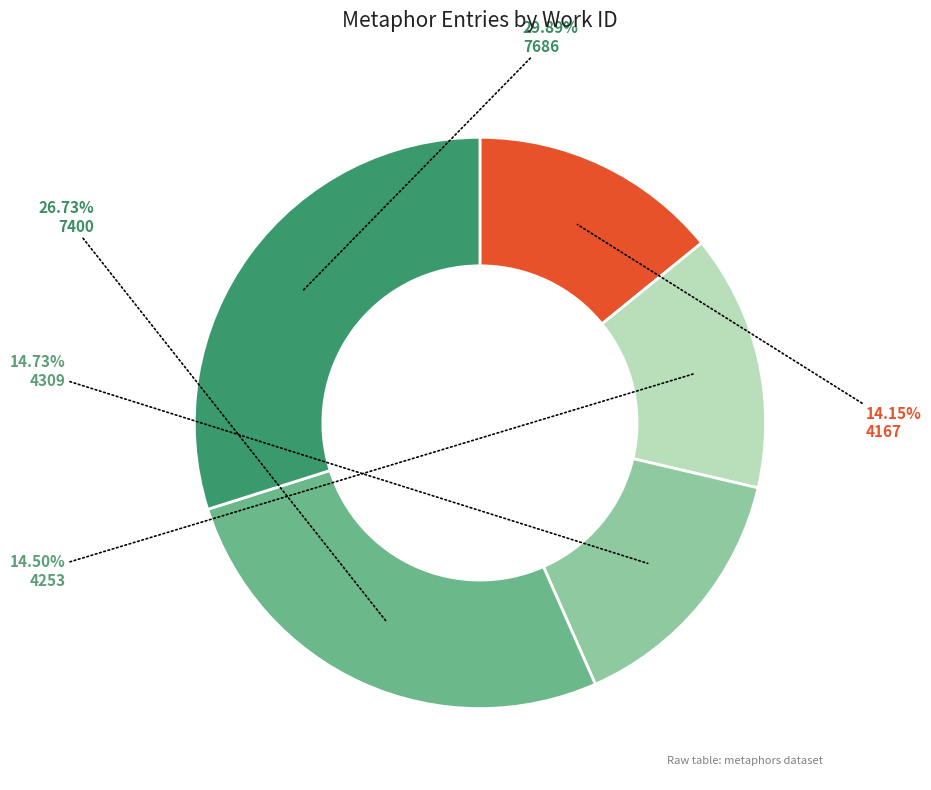

Is it true that 4309 is 15% of the pie?

True